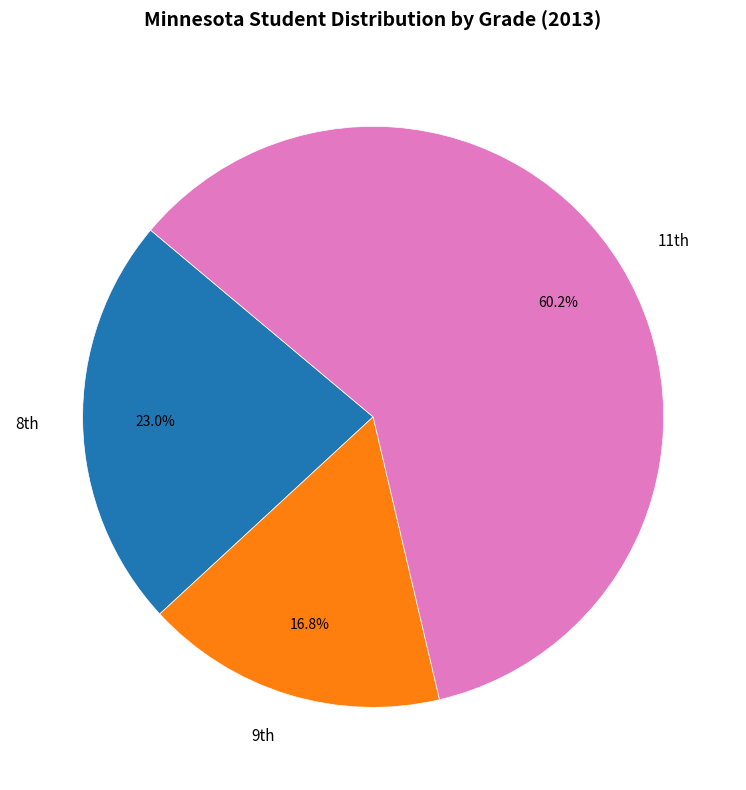

Count the number of slices in the pie.

3